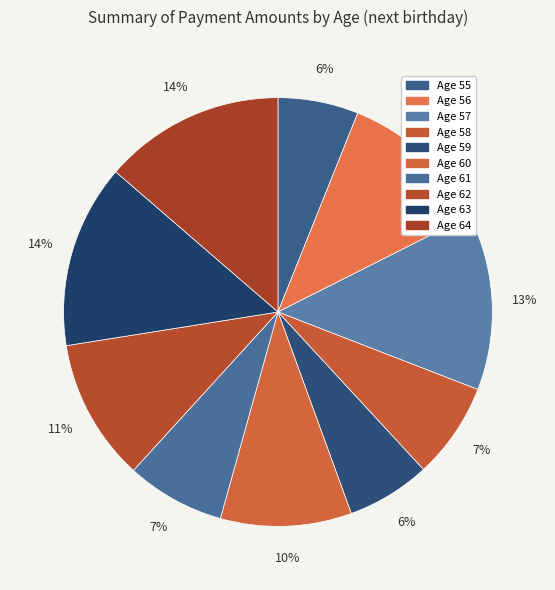

How many segments does this pie chart have?

10